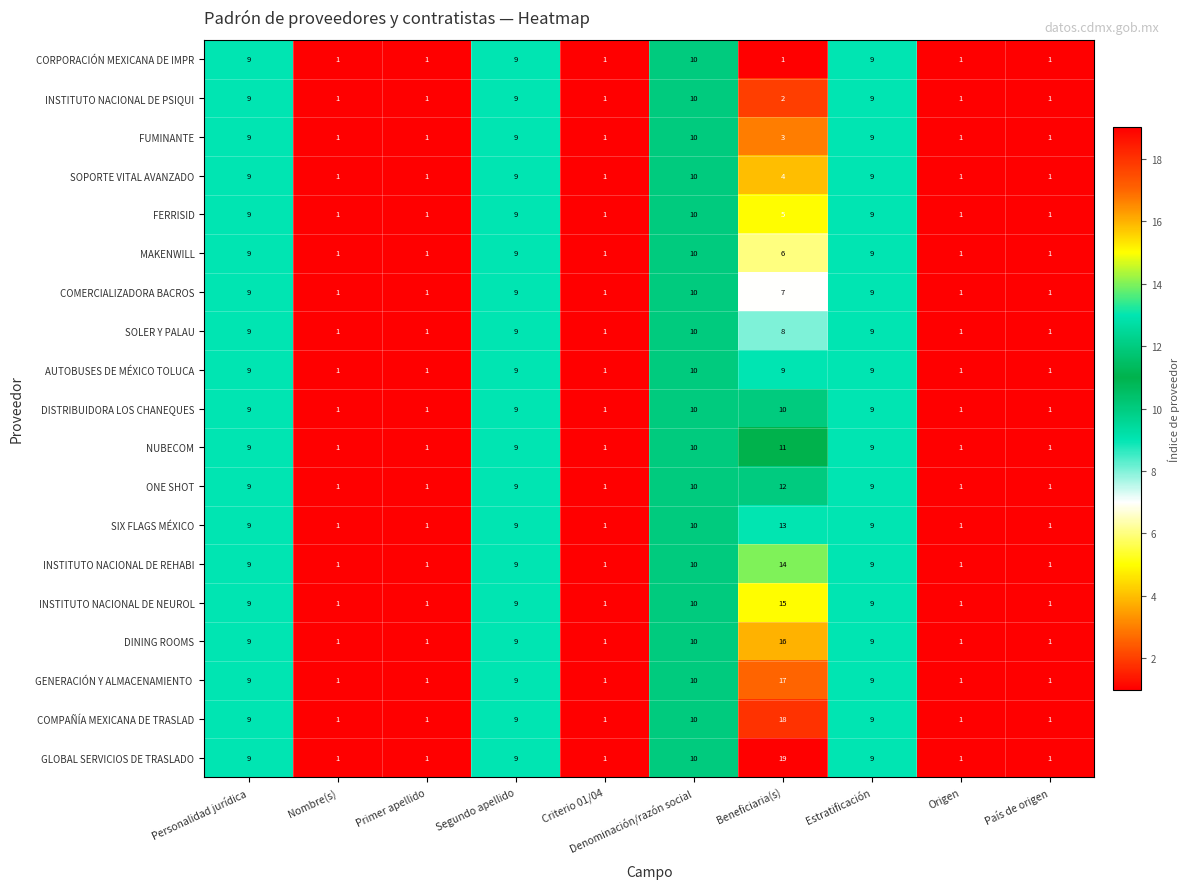

Which category has the highest value across all series?

Beneficiaria(s)